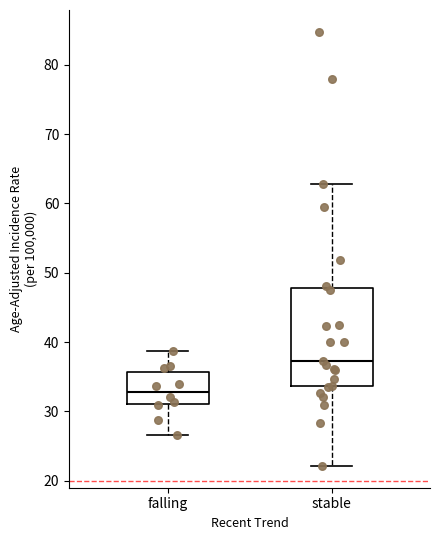

Which box has the highest median line?

stable